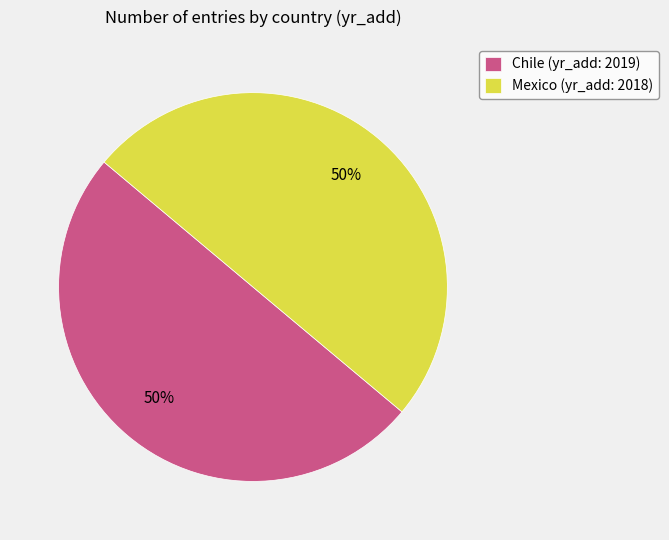

Approximately how many times larger is the value at Mexico compared to Chile?

1.0